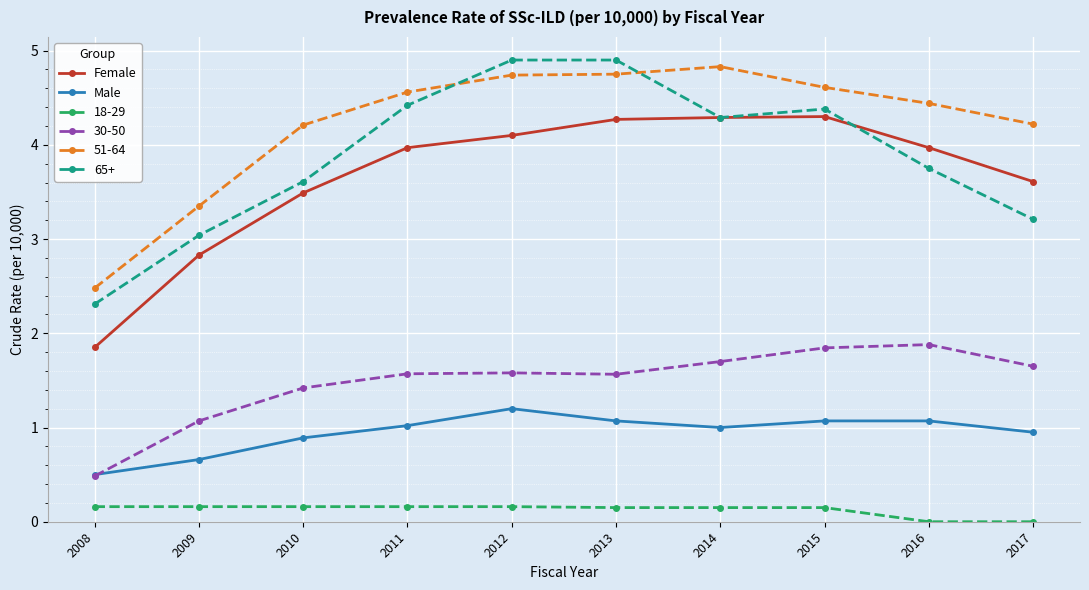

What is the difference between the highest and lowest values at 2012?

4.7